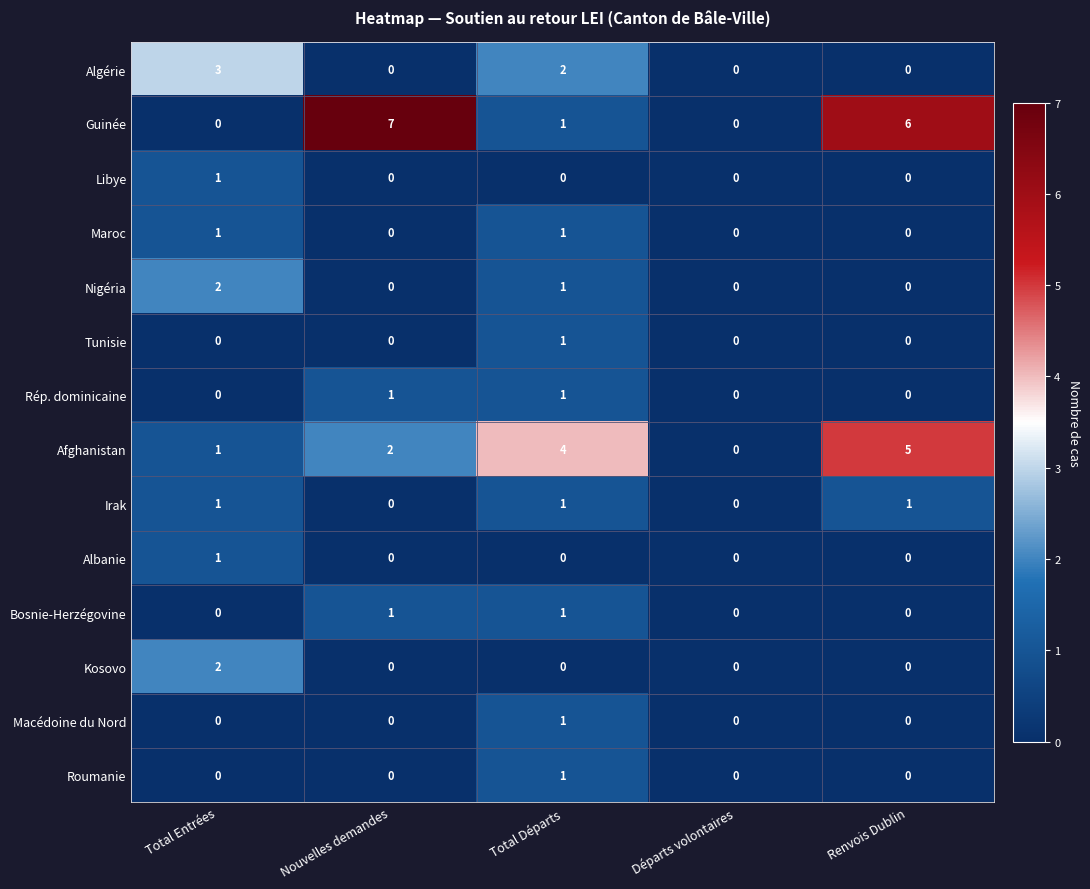

The Kosovo series shows 1 at Renvois Dublin. True or false?

False